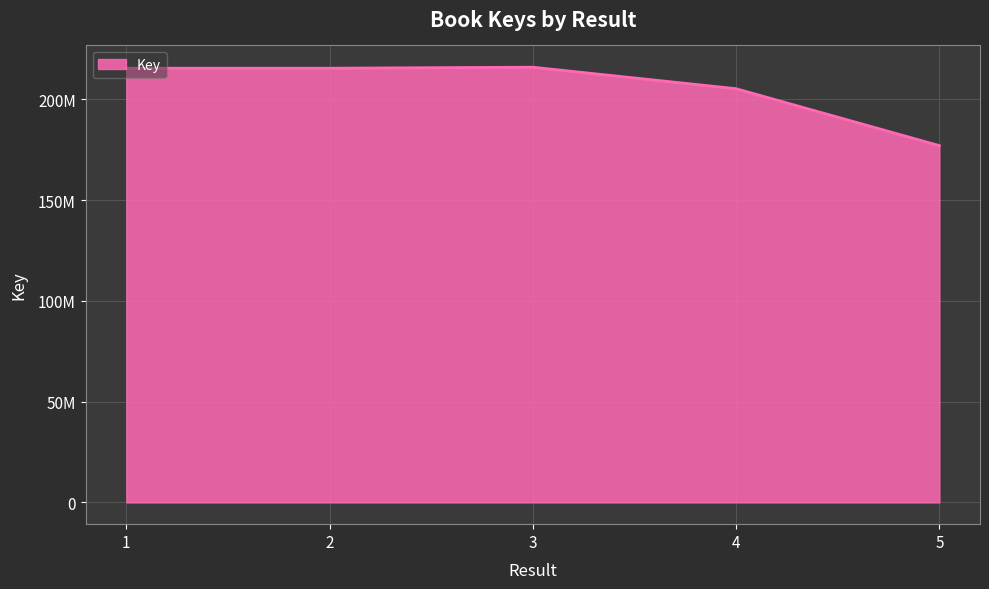

Is it true that the value at 5 is 293576093?

False